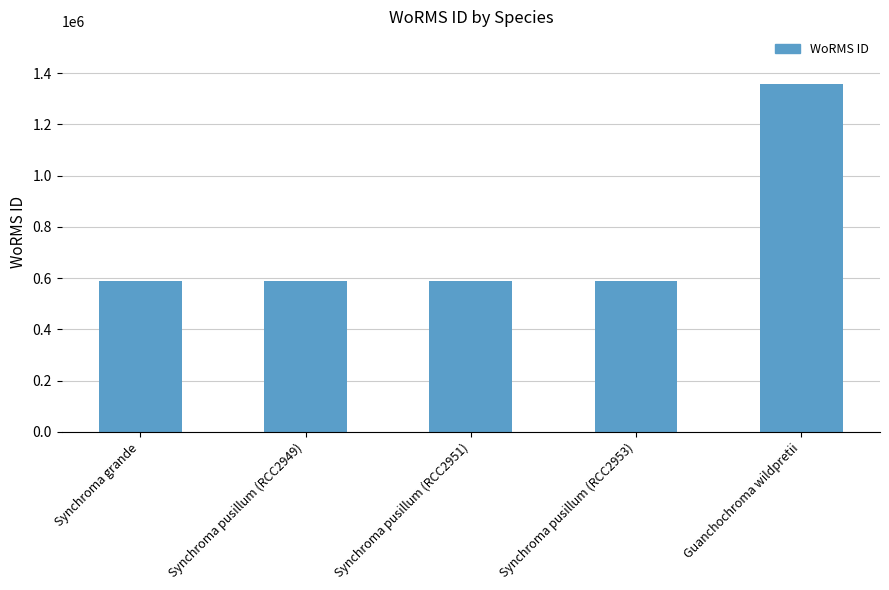

What is the change in value from Synchroma pusillum (RCC2951) to Guanchochroma wildpretii?

+769334